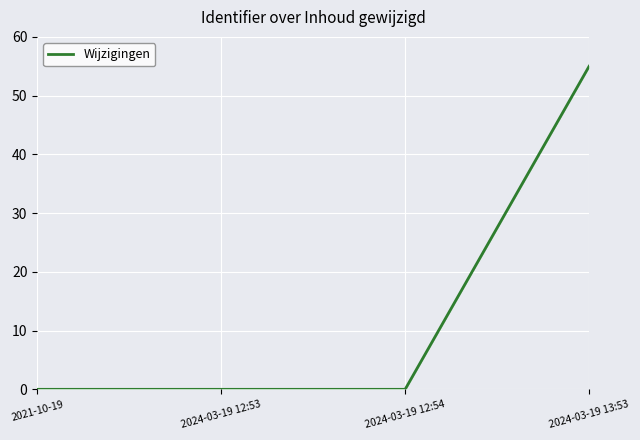

The value at 2024-03-19 13:53 is 85.7. True or false?

False